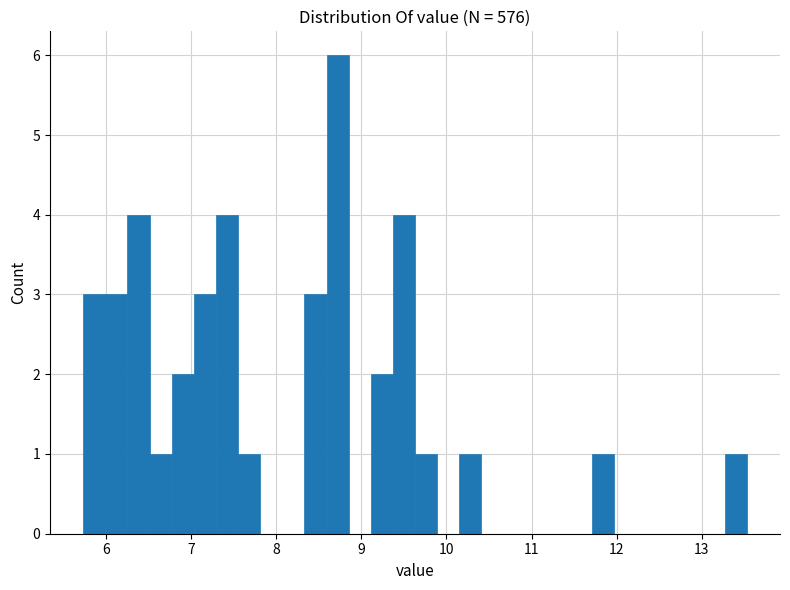

Read against the x-axis, roughly where is the centre of the tallest bar?

8.7